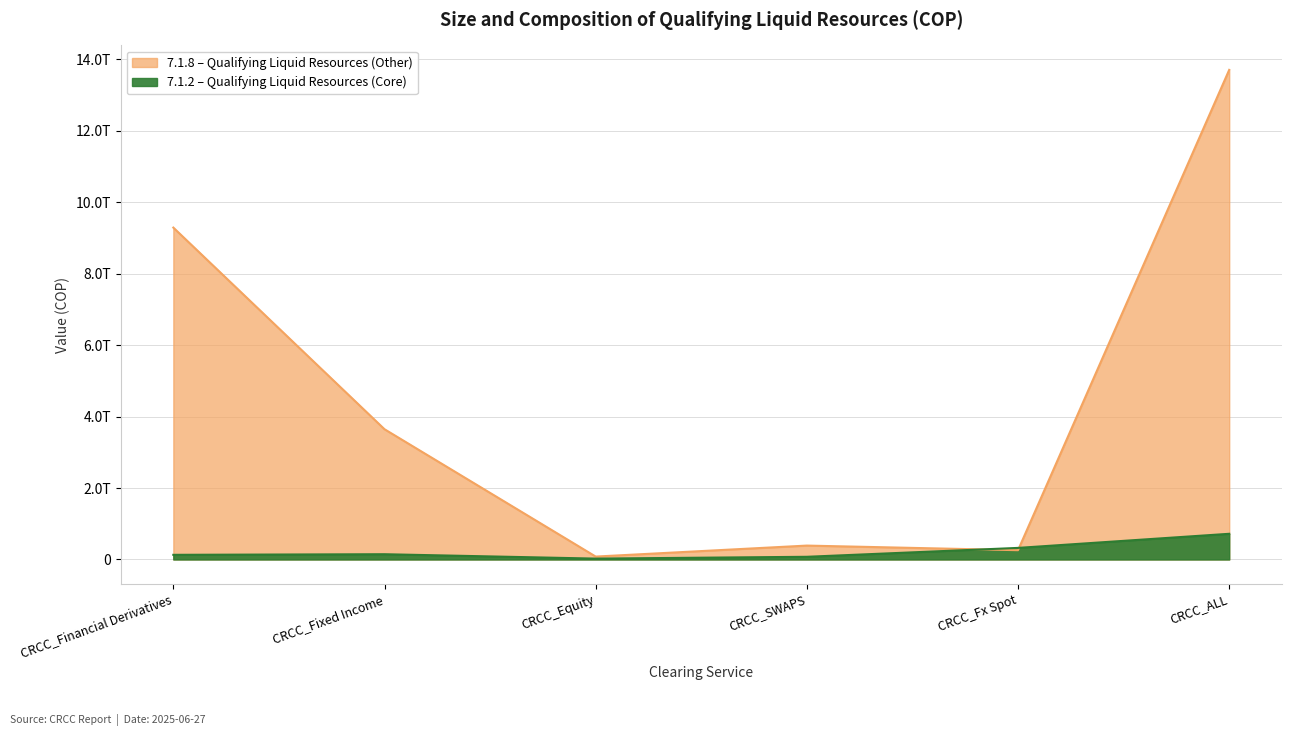

What is the total value across all series at CRCC_SWAPS?

463738987439.6